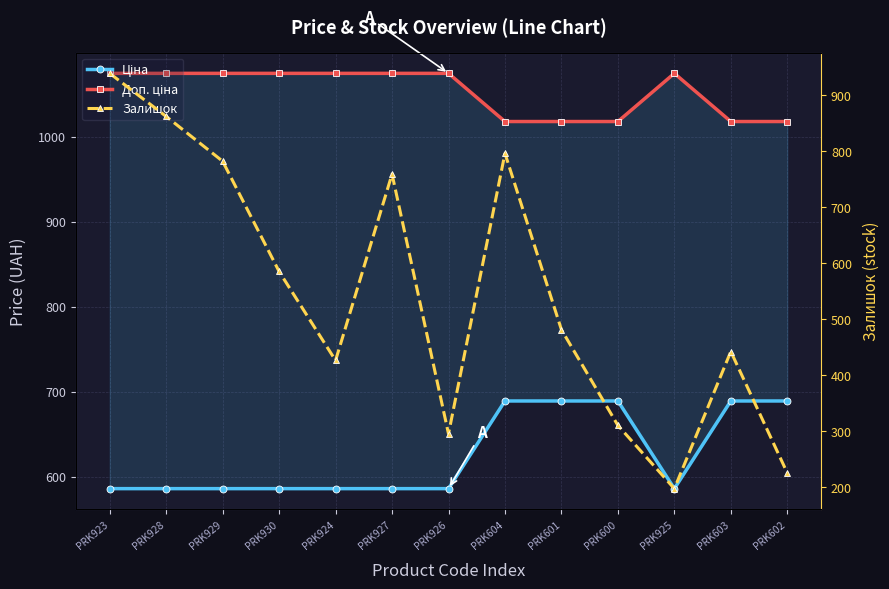

What is the sum of all Ціна values?

8133.3